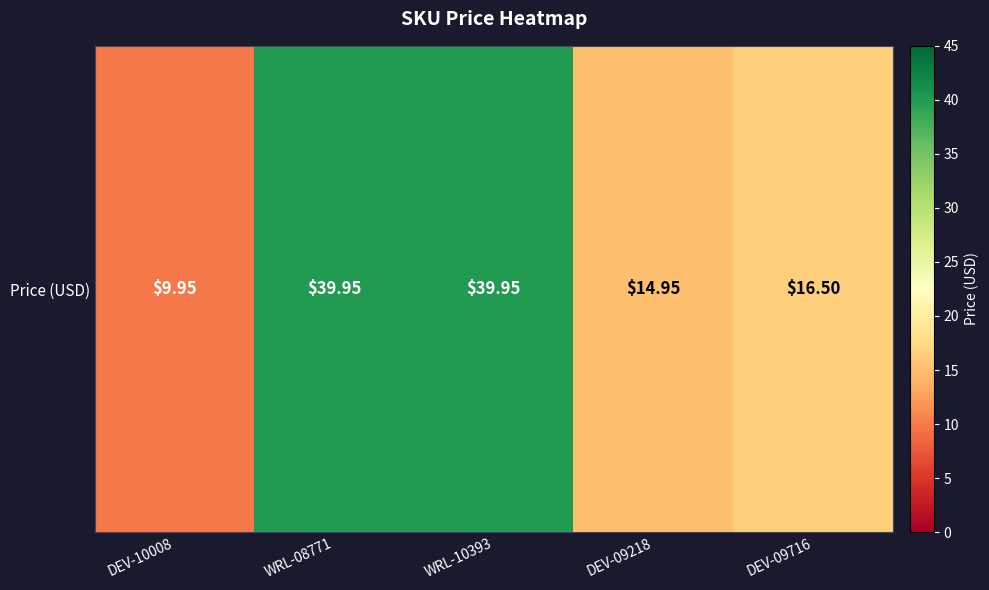

At which label does the data first exceed 16?

WRL-08771